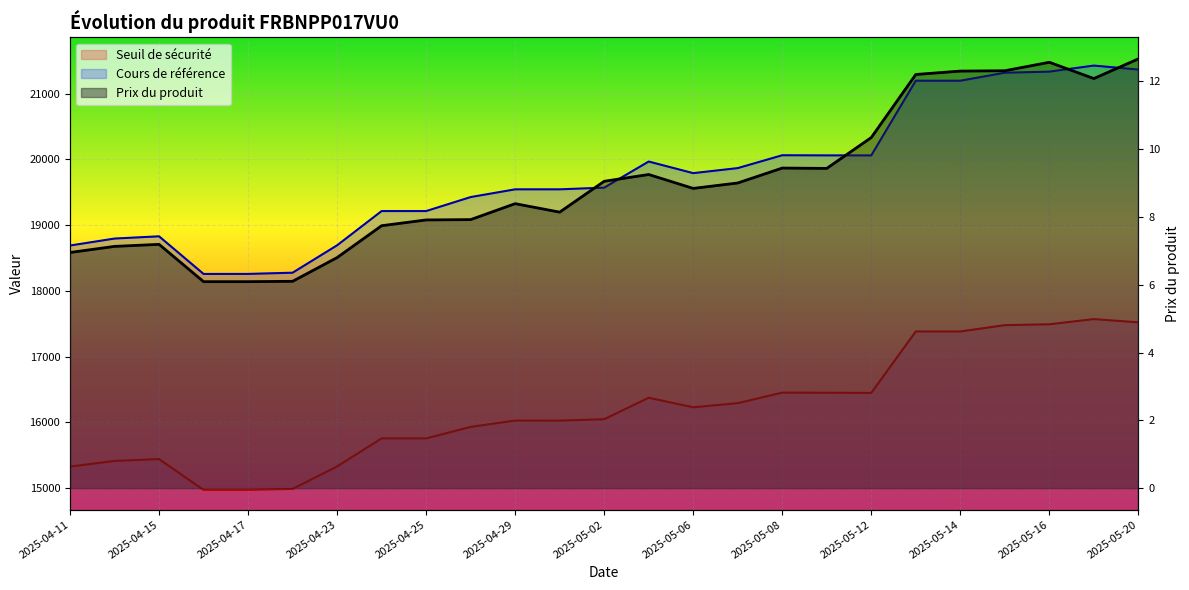

What is the label of the 1st point from the right?

2025-05-20